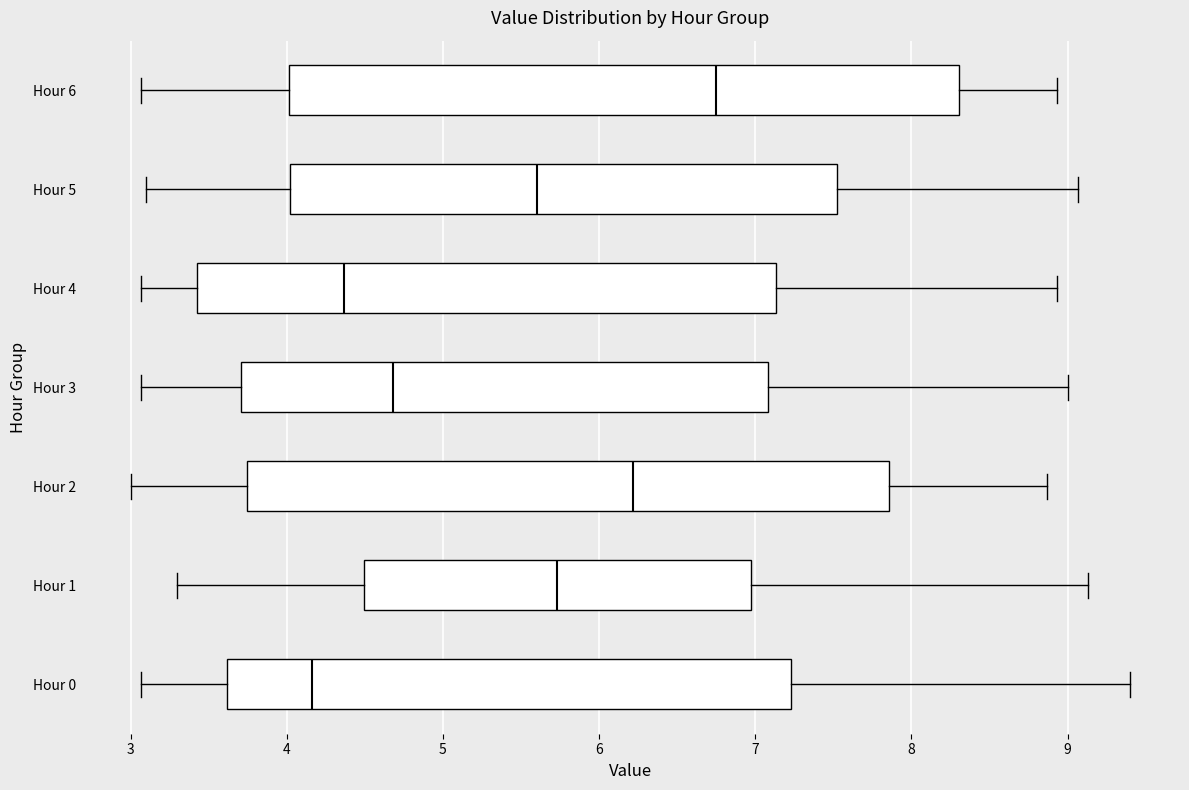

Which box's median line is the furthest to the right?

Hour 6